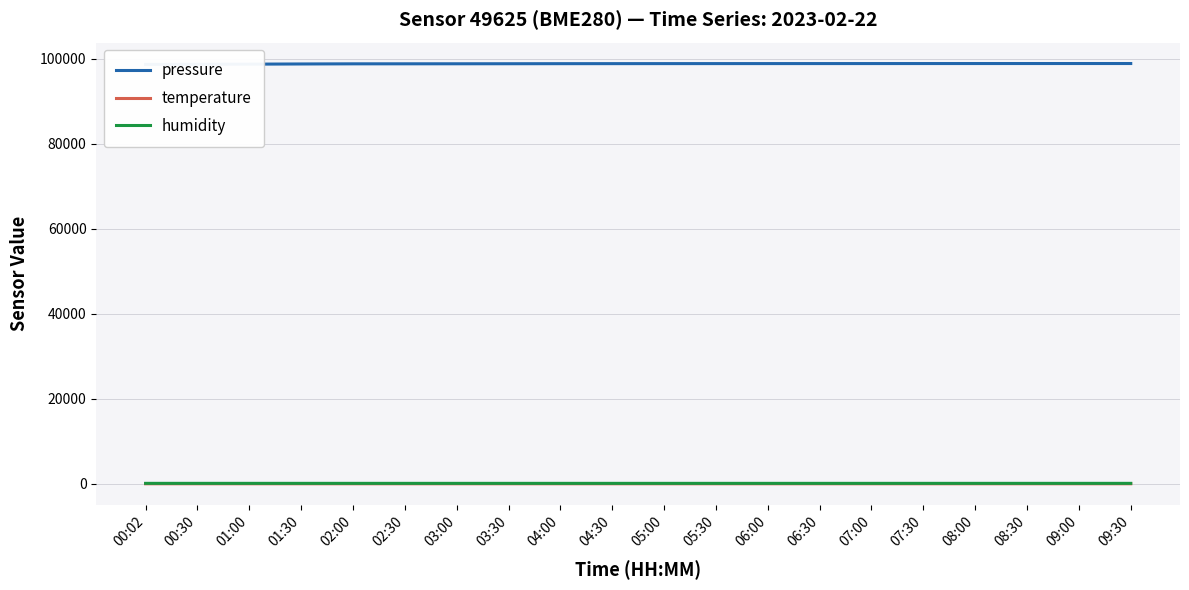

True or false: pressure and temperature cross at least once.

False